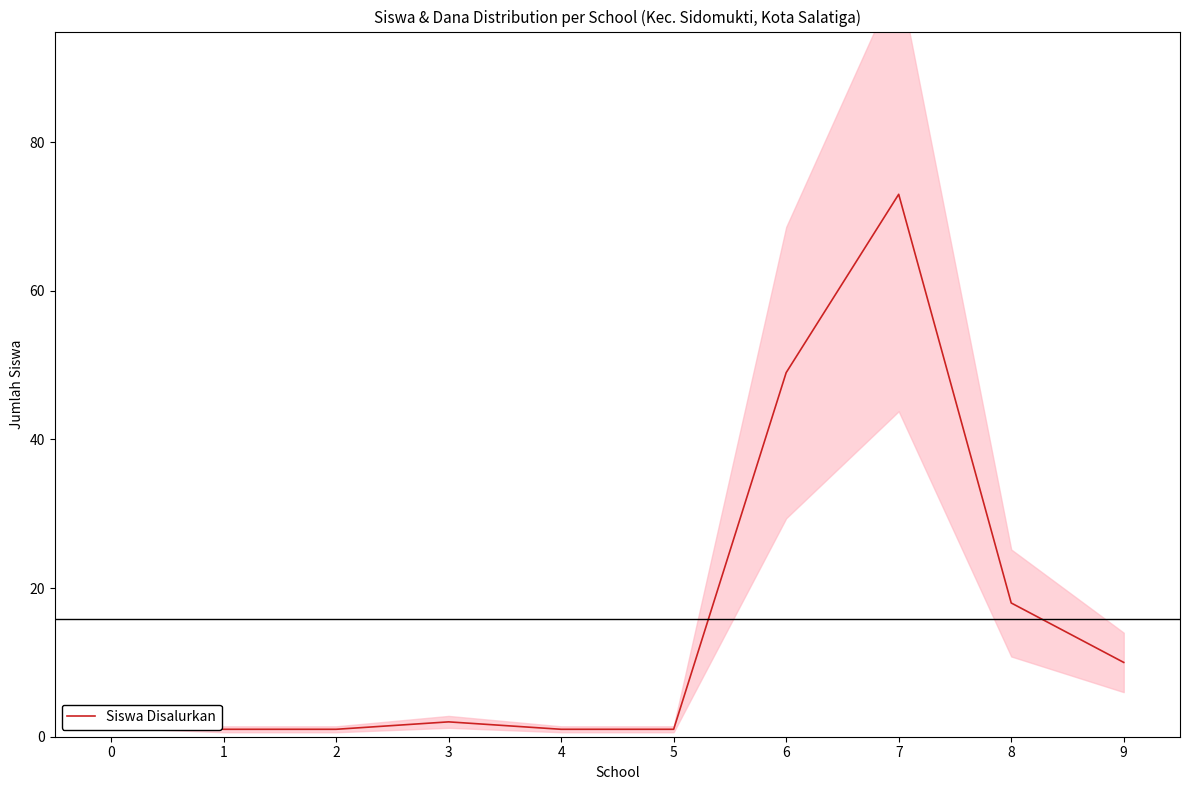

Count the number of values greater than 2.

4